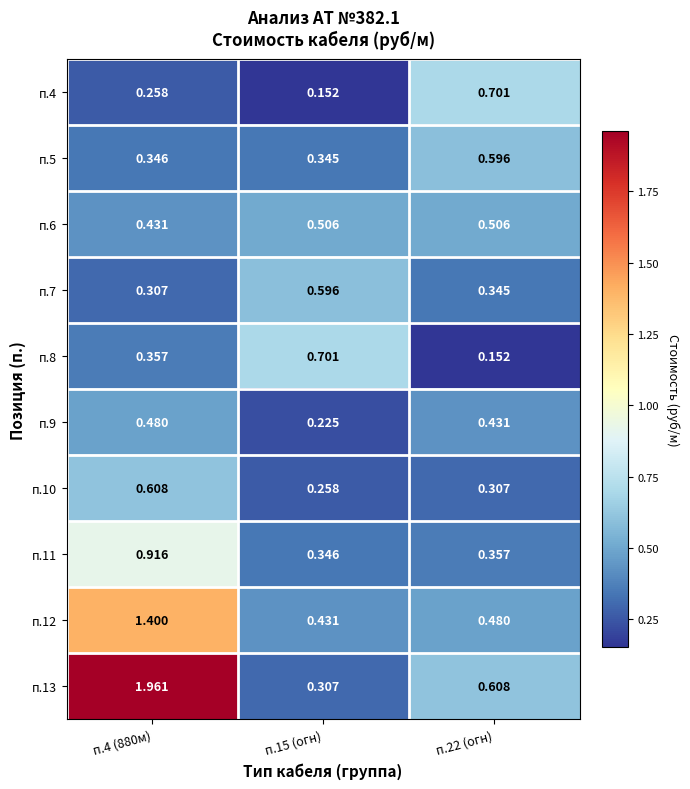

Is the value of п.9 at п.15 (огн) greater than the value of п.7 at п.15 (огн)?

No